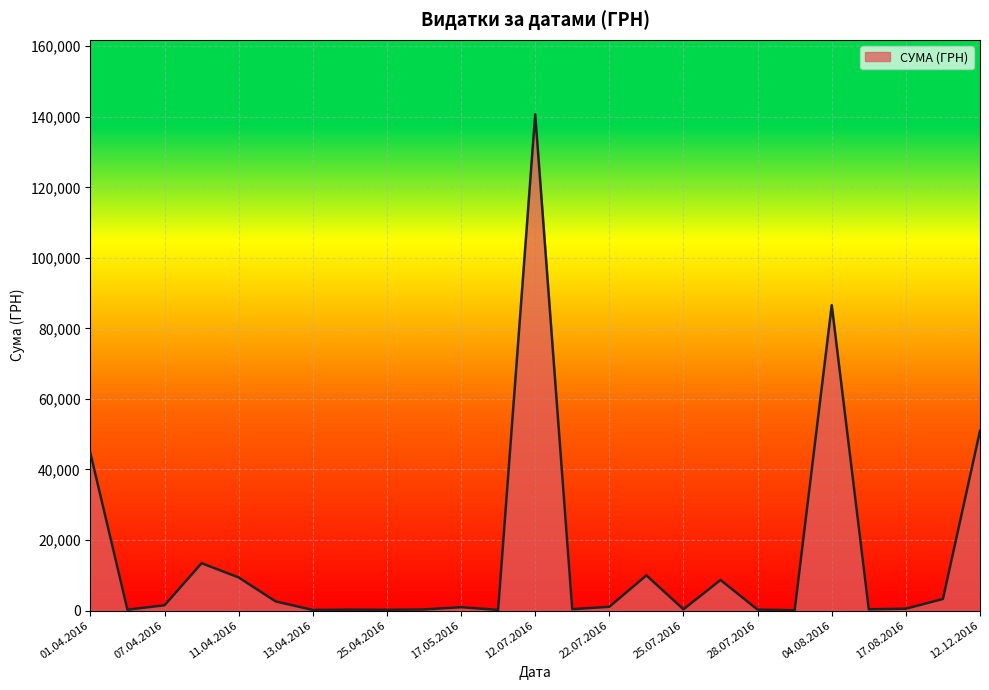

What is the average value?

15083.1